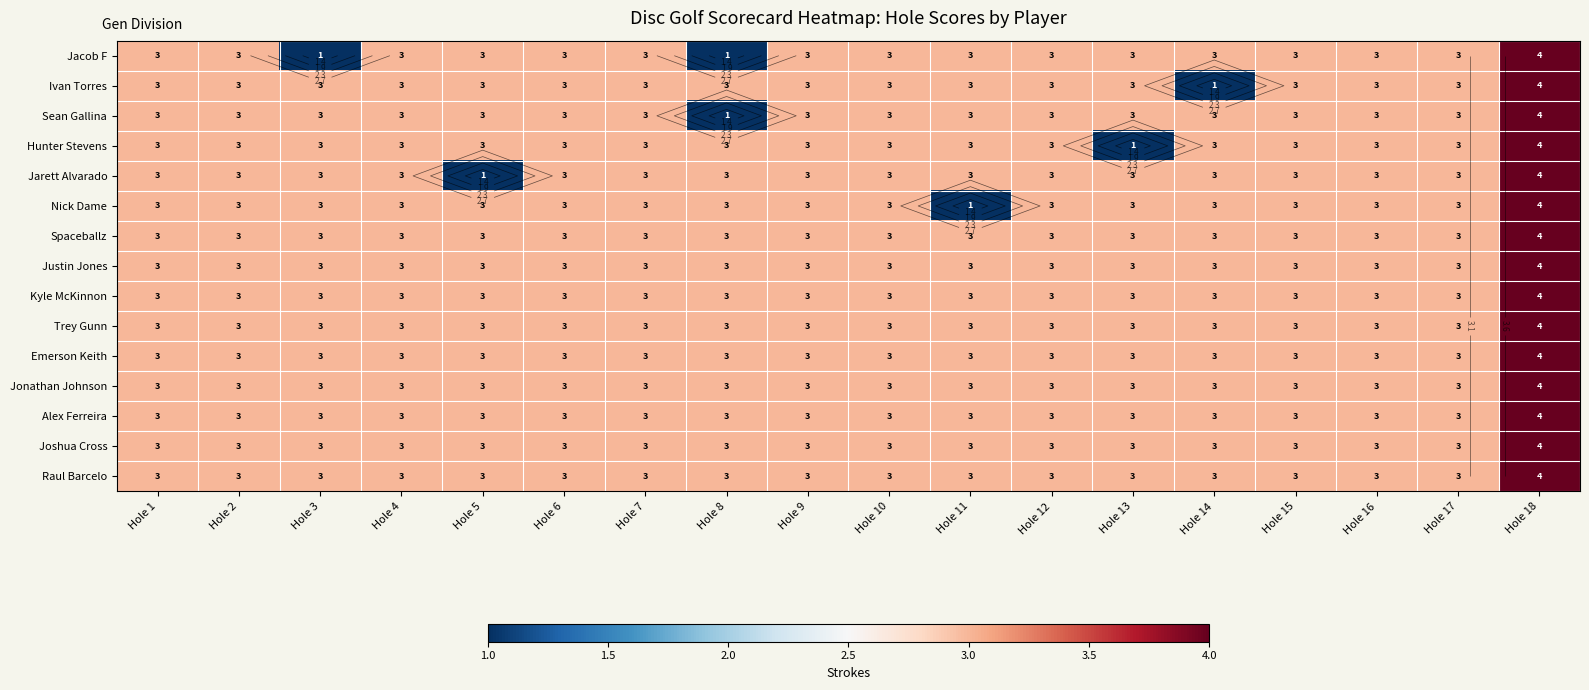

The Alex Ferreira series shows 3 at Hole 1. True or false?

True